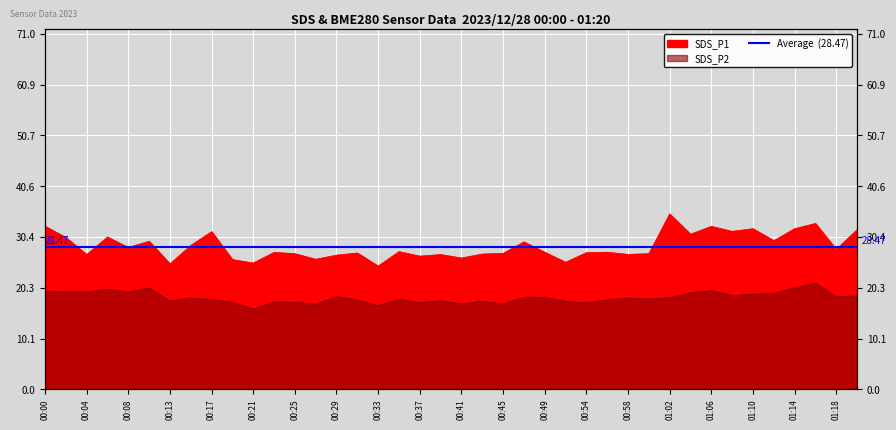

Reading left to right, what are all the values shown in this chart?

SDS_P1: 00:00=32.6	00:02=30.3	00:04=26.9	00:06=30.4	00:08=28.3	00:11=29.6	00:13=25.1	00:15=28.7	00:17=31.5	00:19=25.9	00:21=25.2	00:23=27.4	00:25=27.1	00:27=26.0	00:29=26.8	00:31=27.2	00:33=24.6	00:35=27.5	00:37=26.6	00:39=26.9	00:41=26.2	00:43=27.0	00:45=27.1	00:47=29.4	00:49=27.4	00:52=25.4	00:54=27.3	00:56=27.4	00:58=26.9	01:00=27.1	01:02=35.0	01:04=31.0	01:06=32.5	01:08=31.6	01:10=32.1	01:12=29.7	01:14=32.1	01:16=33.1	01:18=27.9	01:20=31.9
SDS_P2: 00:00=19.6	00:02=19.5	00:04=19.4	00:06=20.0	00:08=19.4	00:11=20.2	00:13=17.6	00:15=18.2	00:17=17.9	00:19=17.4	00:21=16.1	00:23=17.4	00:25=17.4	00:27=17.1	00:29=18.5	00:31=17.9	00:33=16.7	00:35=18.0	00:37=17.3	00:39=17.7	00:41=17.1	00:43=17.6	00:45=17.1	00:47=18.4	00:49=18.4	00:52=17.6	00:54=17.2	00:56=17.9	00:58=18.2	01:00=18.1	01:02=18.3	01:04=19.2	01:06=19.7	01:08=18.7	01:10=19.0	01:12=19.1	01:14=20.3	01:16=21.2	01:18=18.5	01:20=18.6